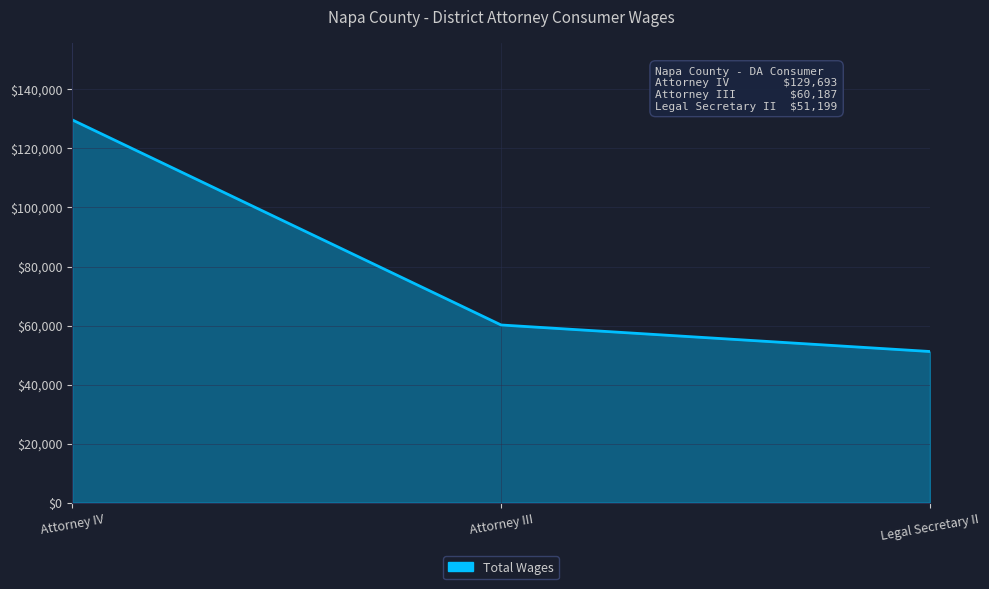

Between Attorney IV and Legal Secretary II, which is larger?

Attorney IV